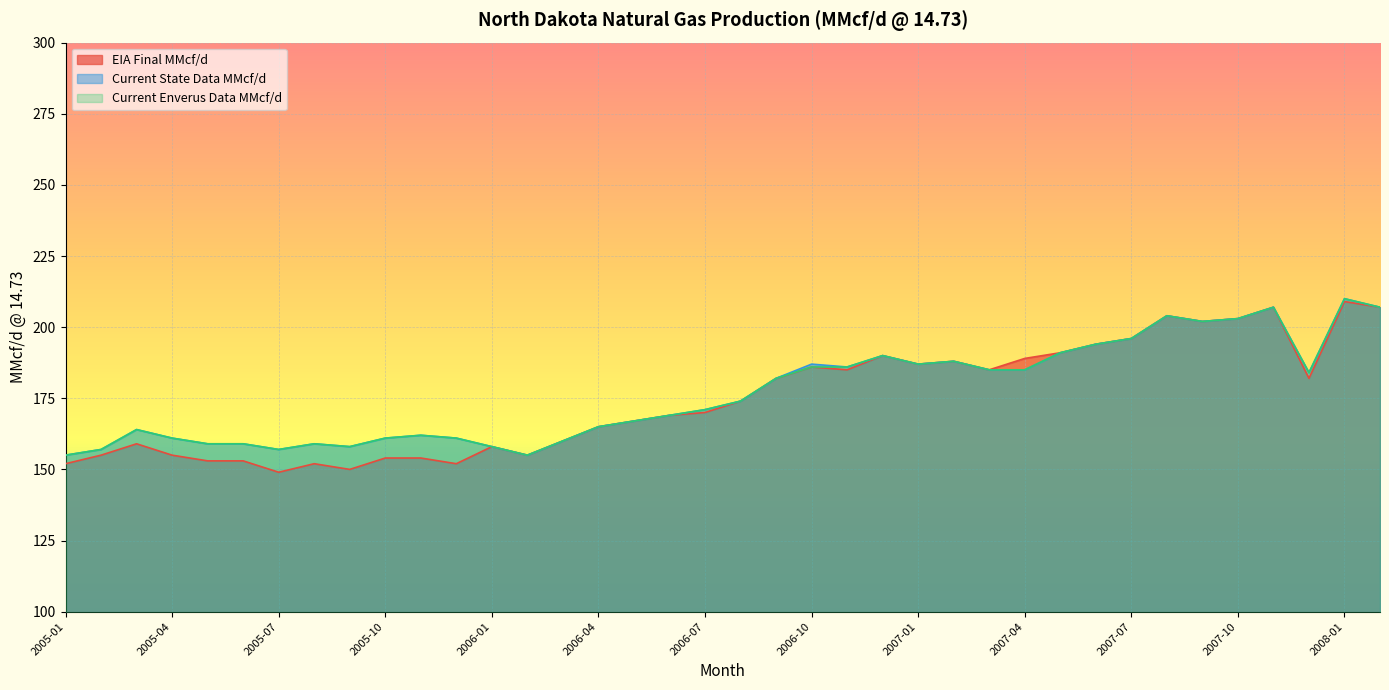

True or false: Current State Data MMcf/d and Current Enverus Data MMcf/d cross at least once.

False